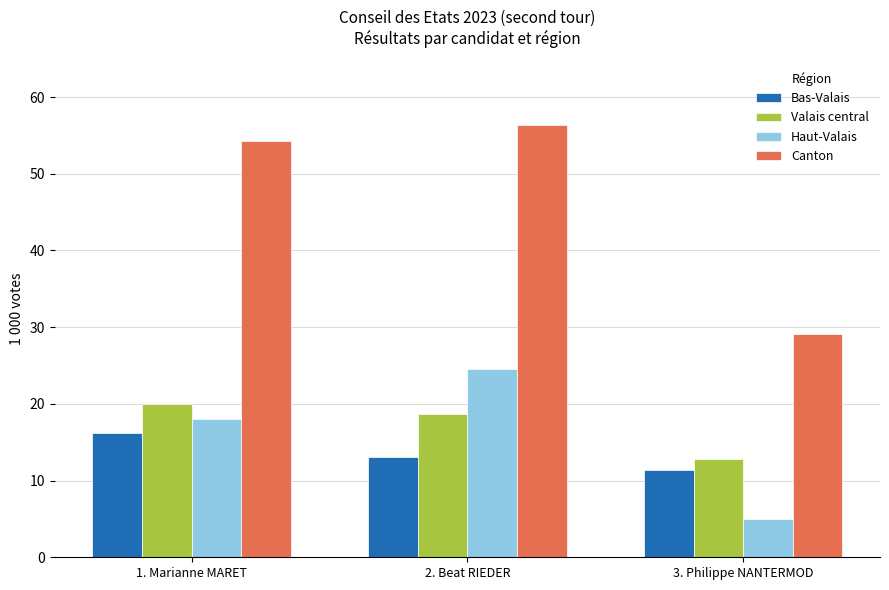

Reading right to left, what are all the values shown in this chart?

Bas-Valais: 3. Philippe NANTERMOD=11373	2. Beat RIEDER=13135	1. Marianne MARET=16262
Valais central: 3. Philippe NANTERMOD=12748	2. Beat RIEDER=18641	1. Marianne MARET=19948
Haut-Valais: 3. Philippe NANTERMOD=5022	2. Beat RIEDER=24530	1. Marianne MARET=18063
Canton: 3. Philippe NANTERMOD=29143	2. Beat RIEDER=56306	1. Marianne MARET=54273